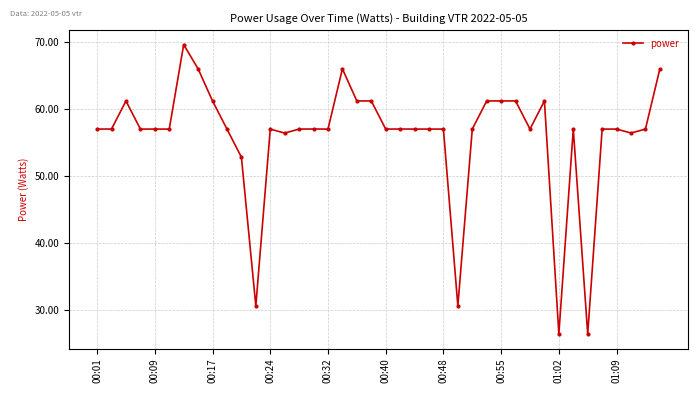

What is the minimum value shown in the chart?

26.4